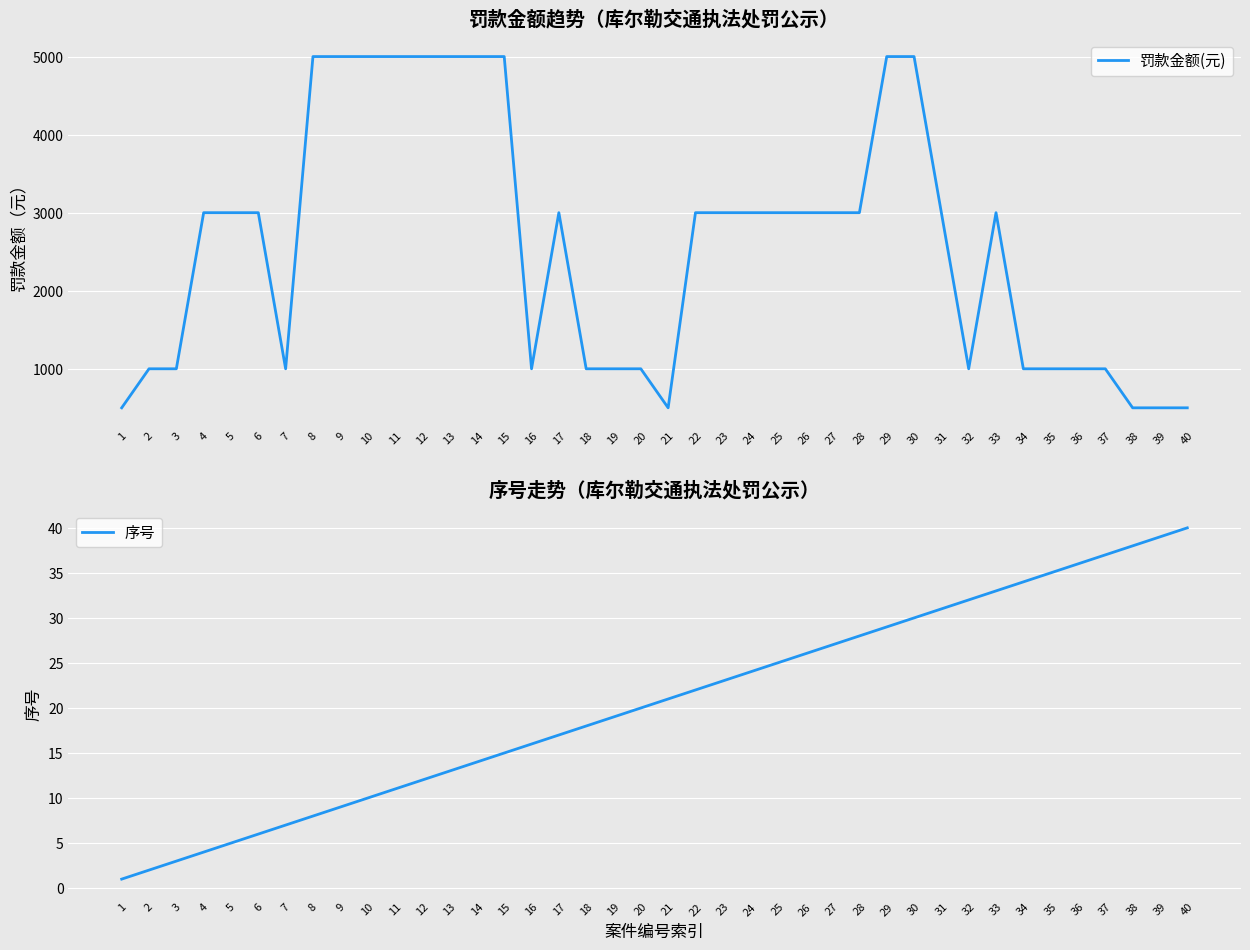

At which category is the sum across all series the highest?

30